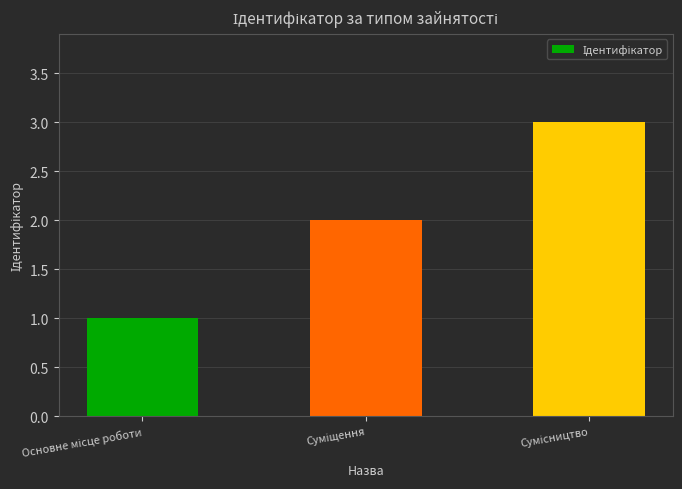

Count the number of categories in the chart.

3